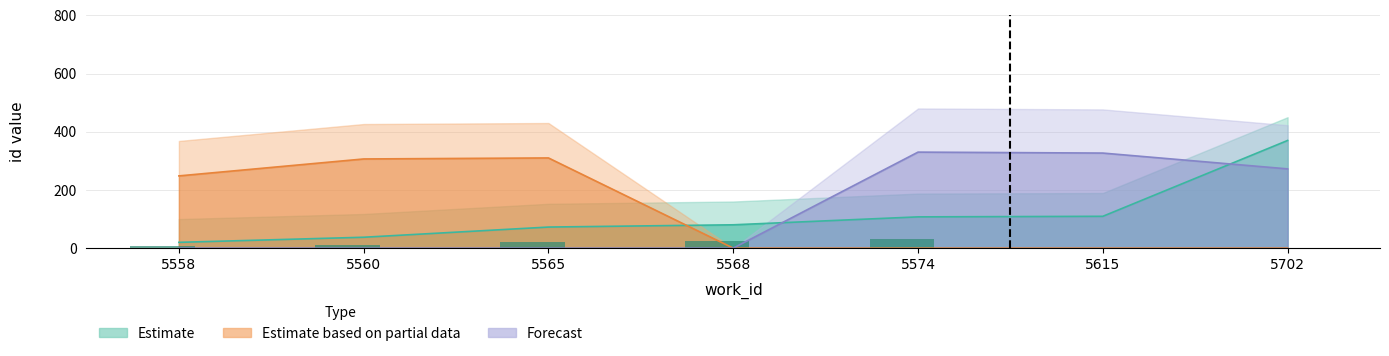

How many distinct data groups are displayed?

3